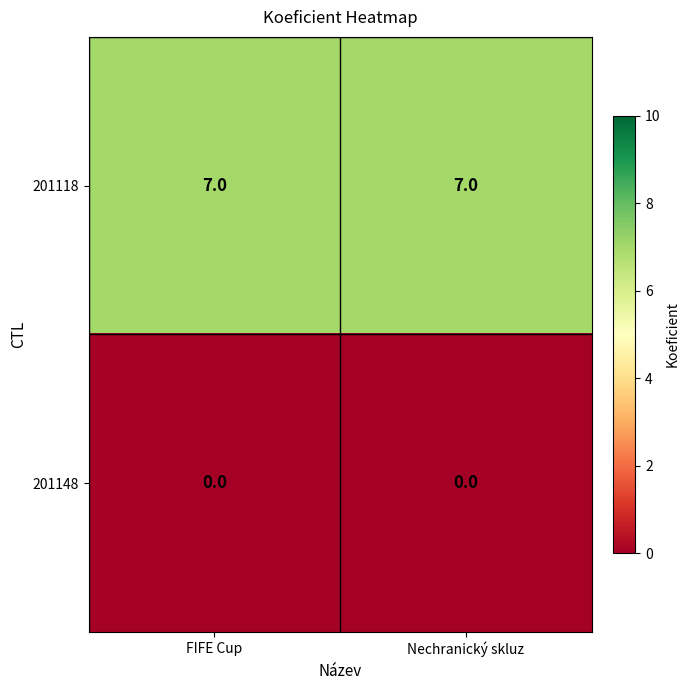

What is the difference between the highest and lowest values at FIFE Cup?

7